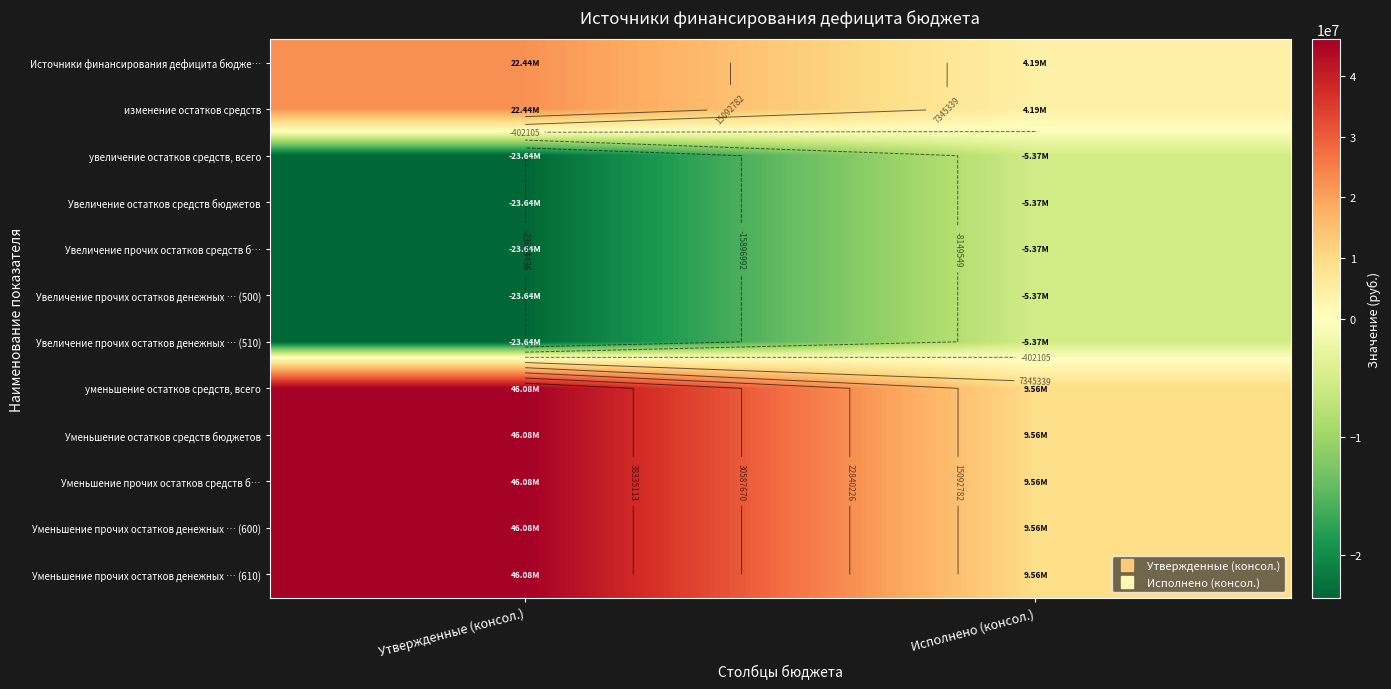

The value of Уменьшение прочих остатков денежных … (610) at Исполнено (консол.) is 9555712.4. True or false?

True